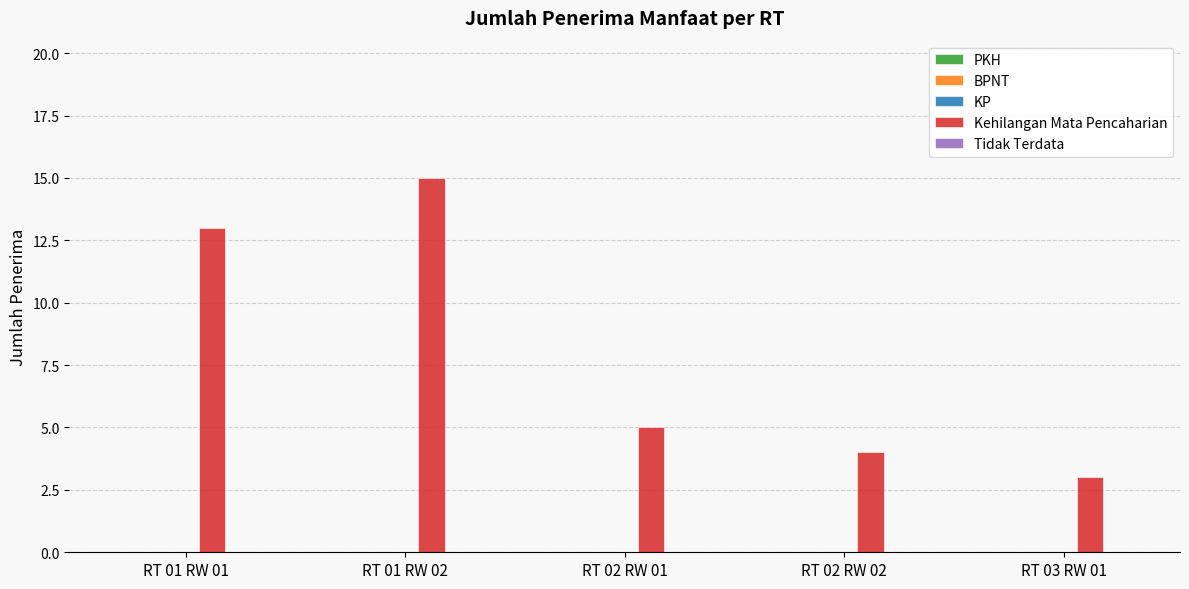

Reading right to left, extract all data points from this chart.

RT 03 RW 01=3	RT 02 RW 02=4	RT 02 RW 01=5	RT 01 RW 02=15	RT 01 RW 01=13